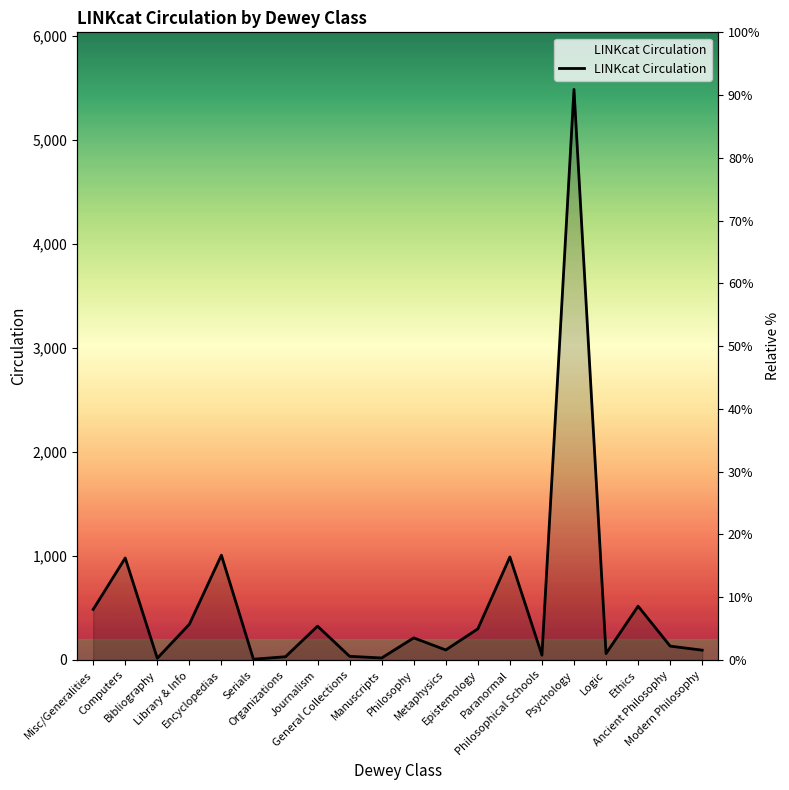

Is it true that the value at Logic is 105?

False